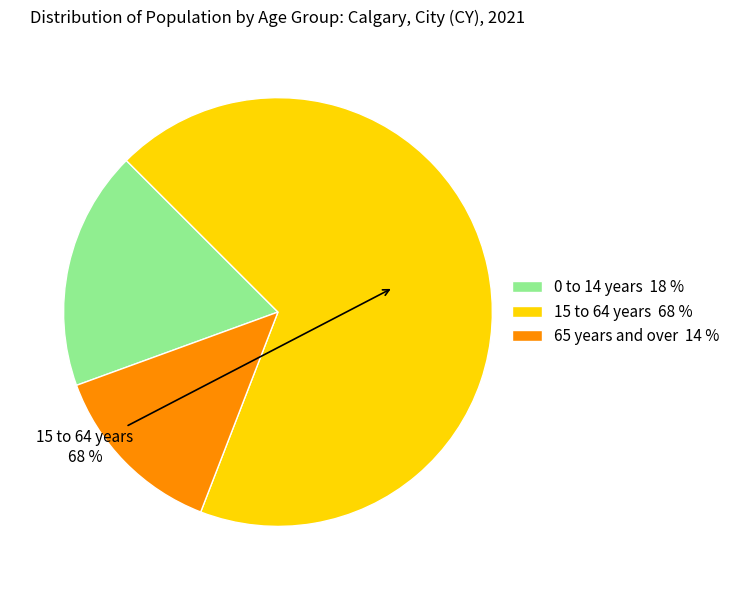

Count the number of slices in the pie.

3